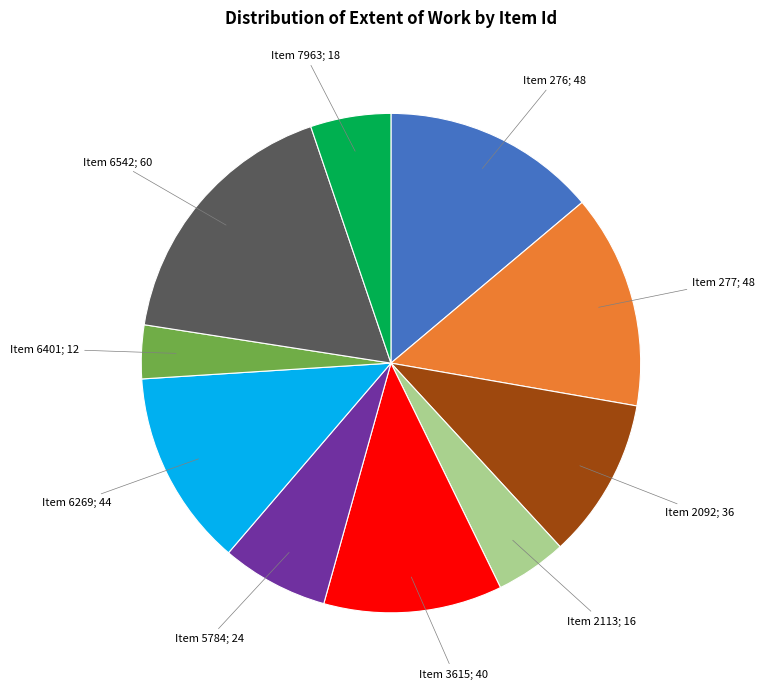

Is there a majority slice in this chart?

No